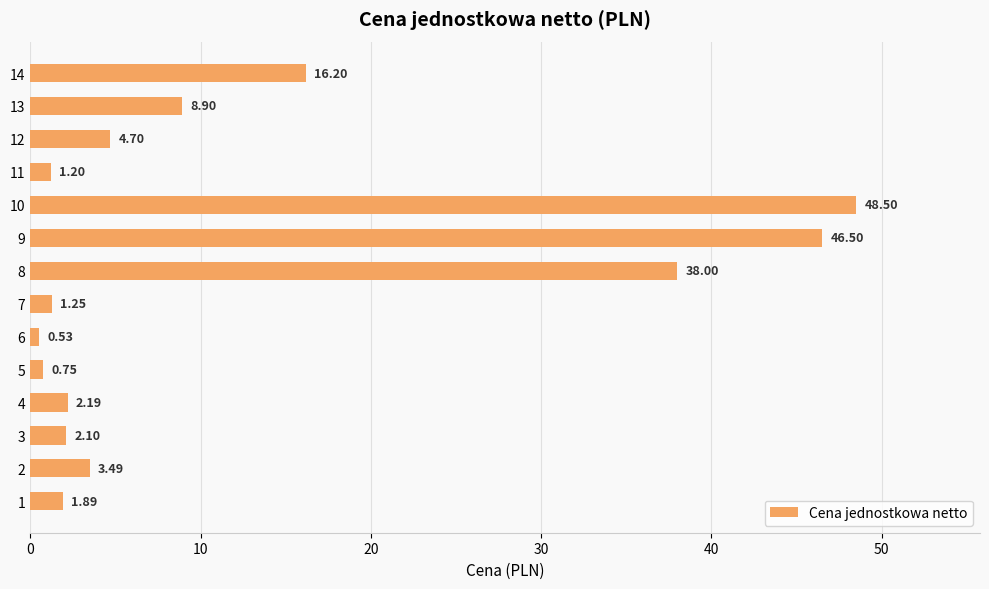

Are the bars grouped side by side (vs. stacked)?

No